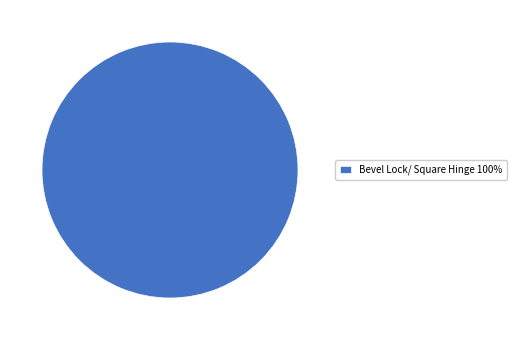

Rank the categories by value from lowest to highest.

Bevel Lock/ Square Hinge 100%